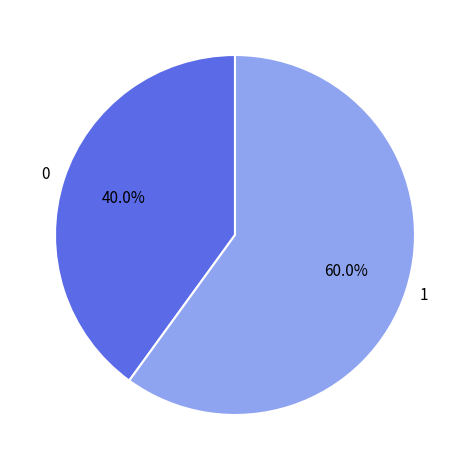

How many slices are in this pie chart?

2